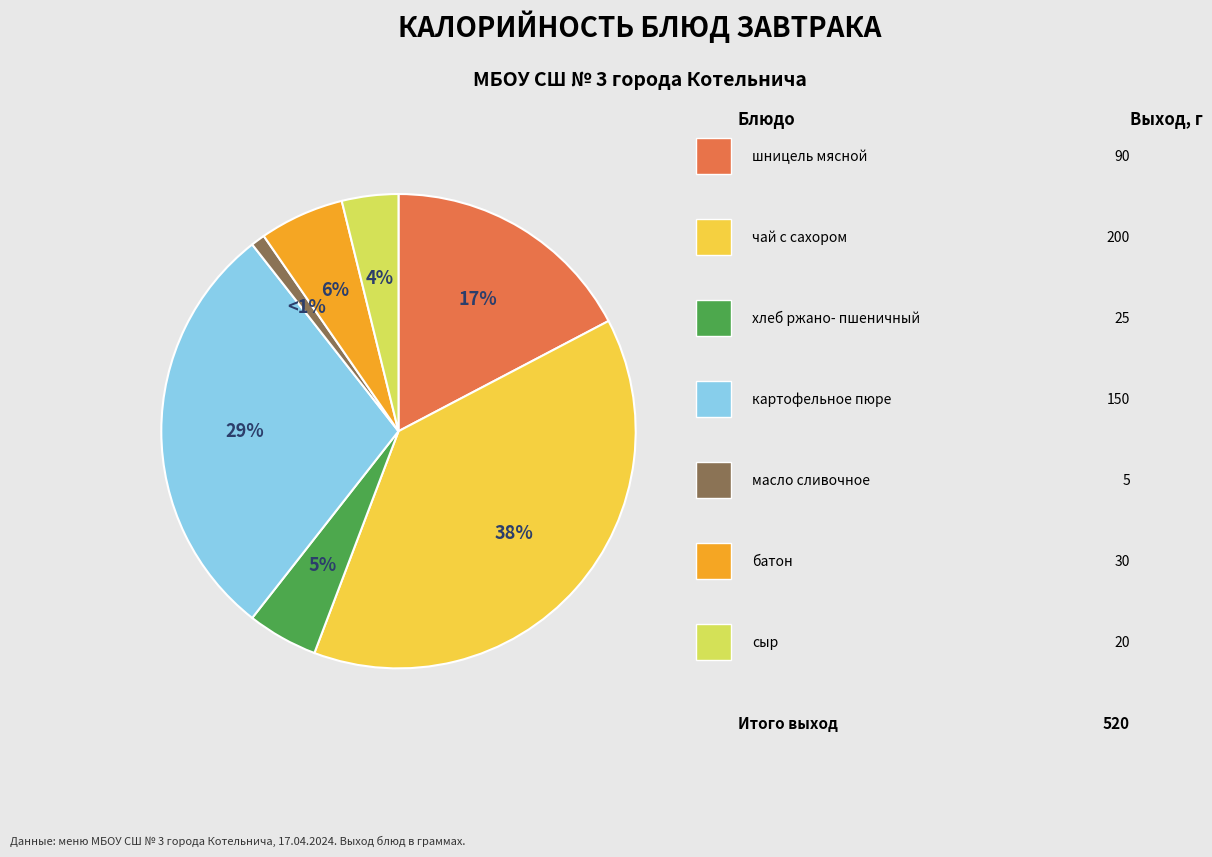

To the nearest percent, what is the average slice percentage?

14%